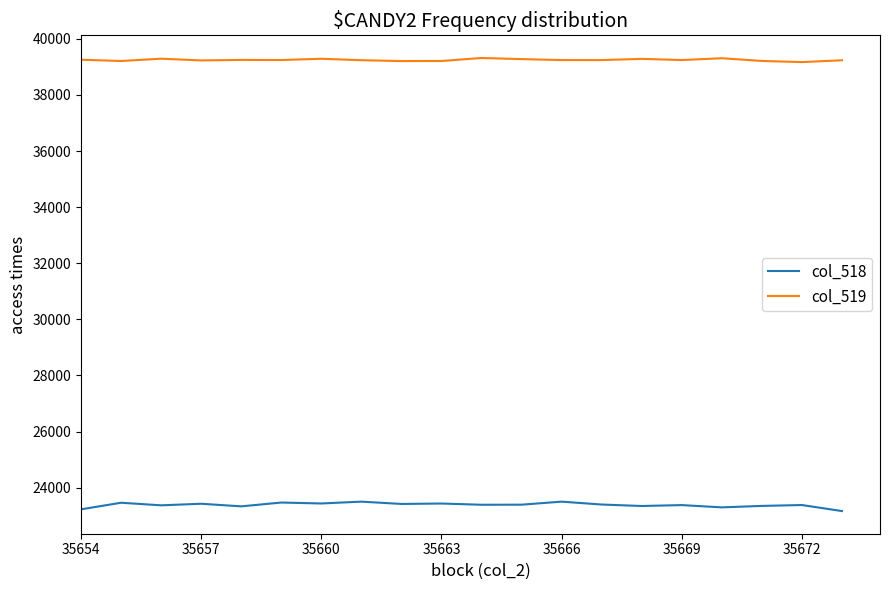

What is the difference between the second highest and second lowest values in the col_519 series?

101